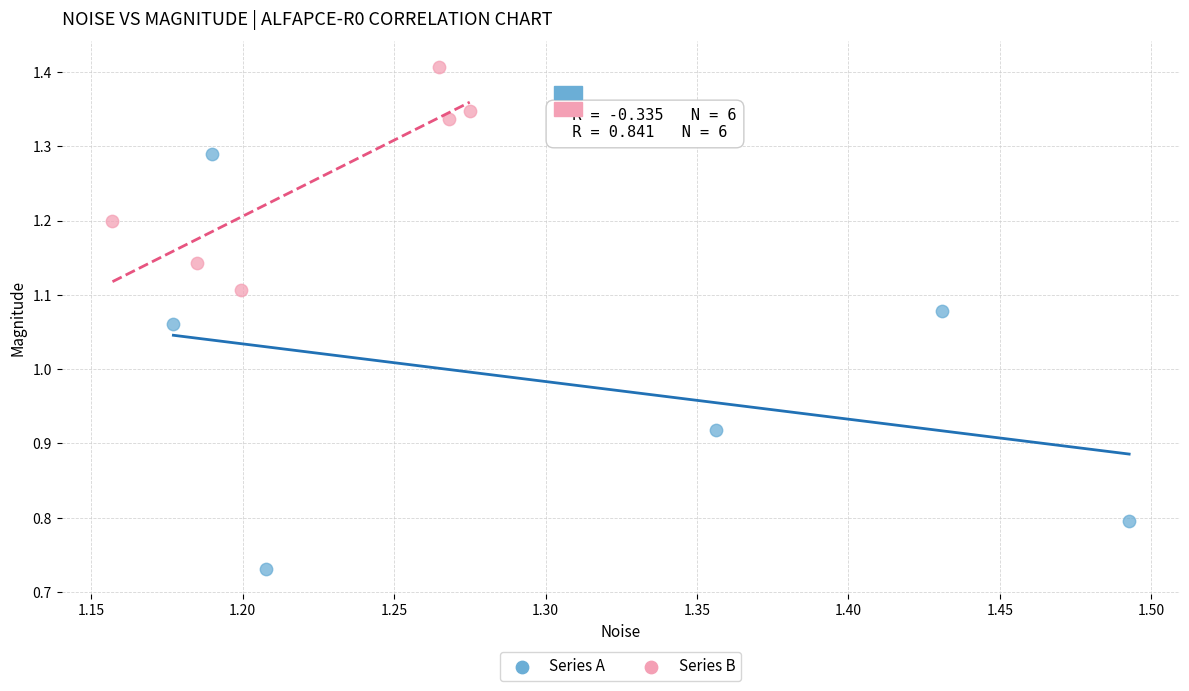

Which series contains the lowest Y value?

Series A